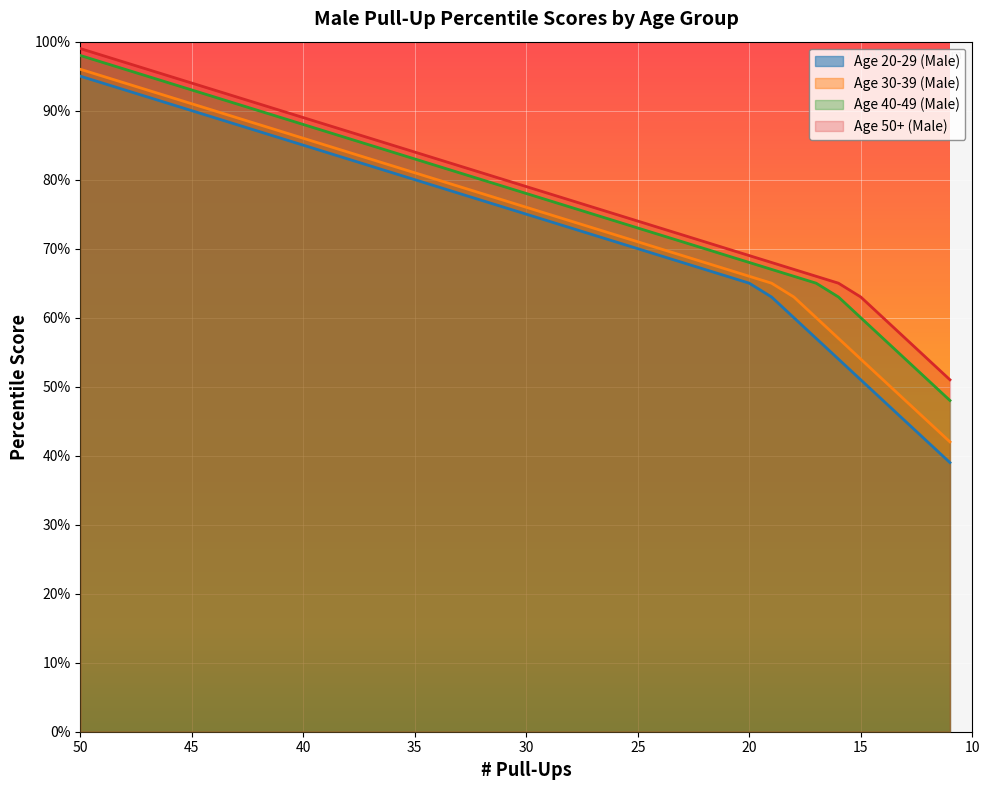

List the labels in order of Age 50+ (Male) value, largest first.

50, 49, 48, 47, 46, 45, 44, 43, 42, 41, 40, 39, 38, 37, 36, 35, 34, 33, 32, 31, 30, 29, 28, 27, 26, 25, 24, 23, 22, 21, 20, 19, 18, 17, 16, 15, 14, 13, 12, 11